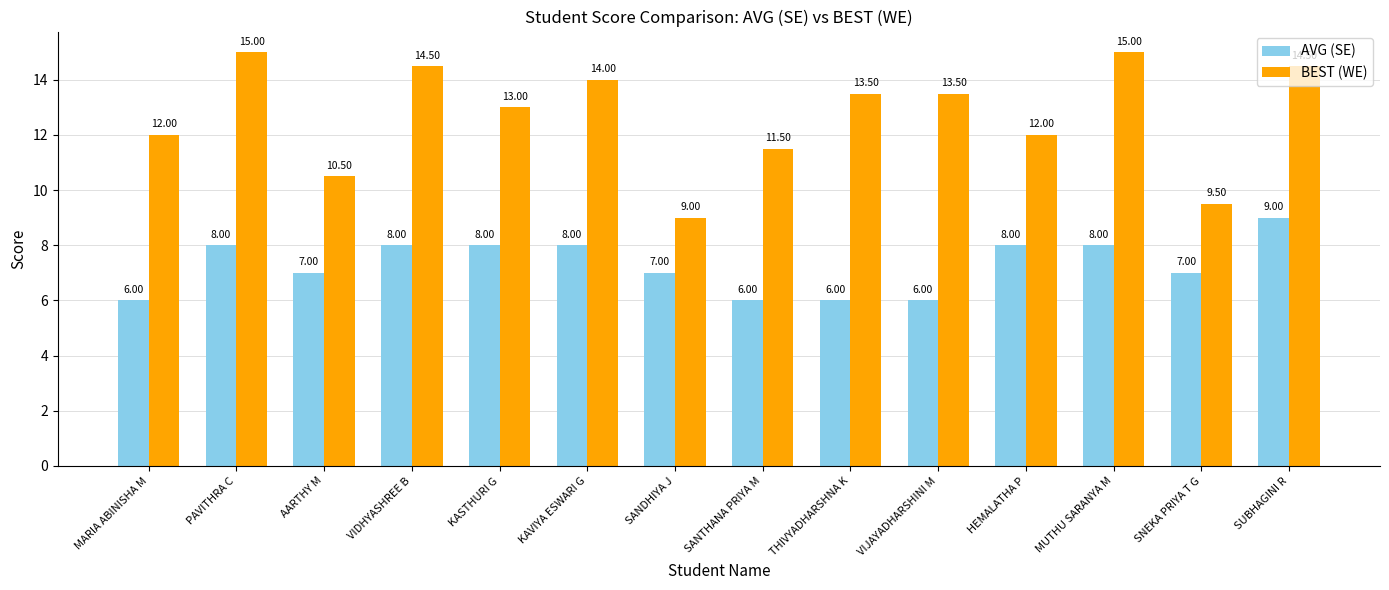

How many categories are shown in the chart?

14